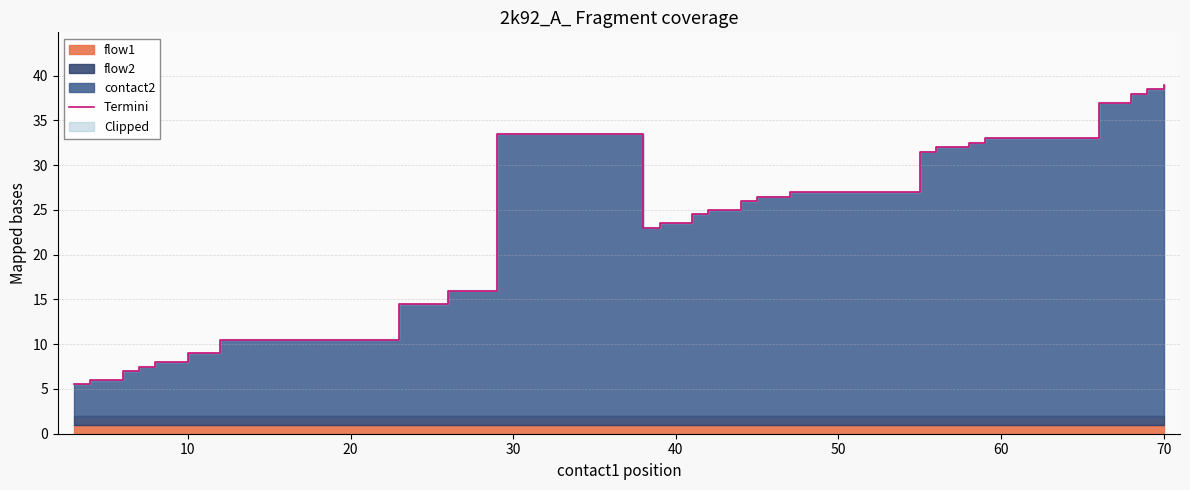

What is the sum of all values?

669.5